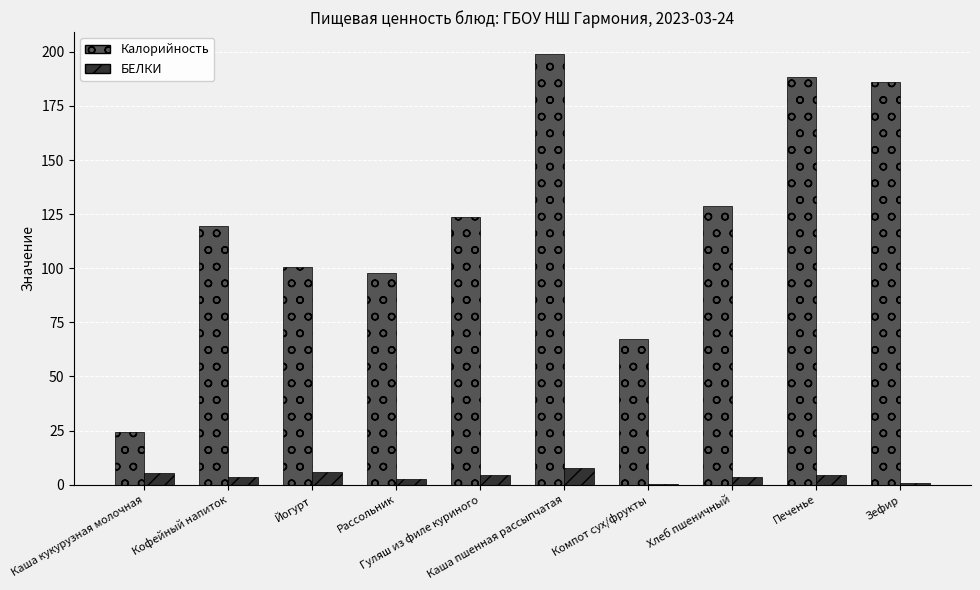

What is the sum of all БЕЛКИ values?

38.9